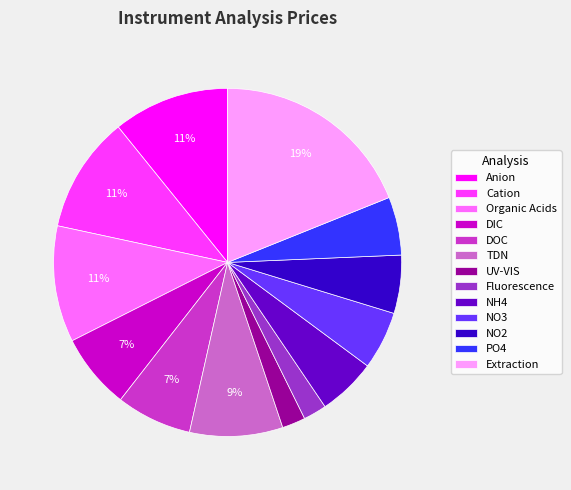

To the nearest percent, what percentage of the pie is Organic Acids?

11%